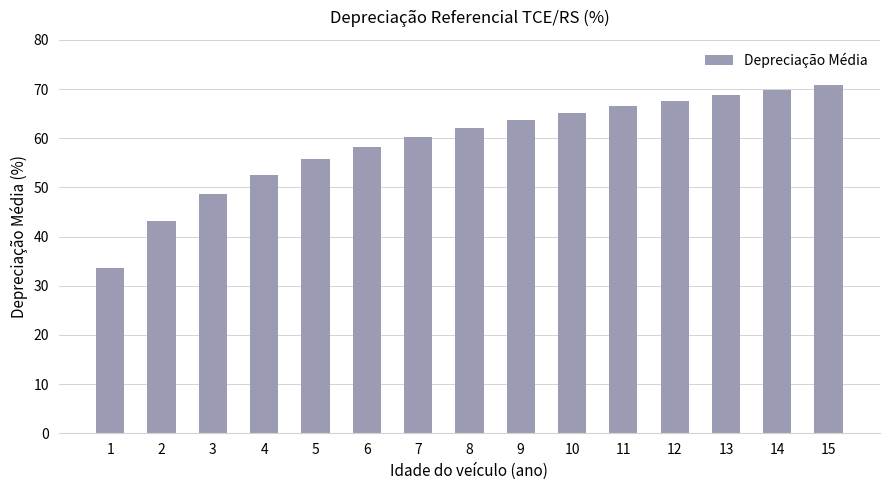

Where is the data nearest to the value 52?

4